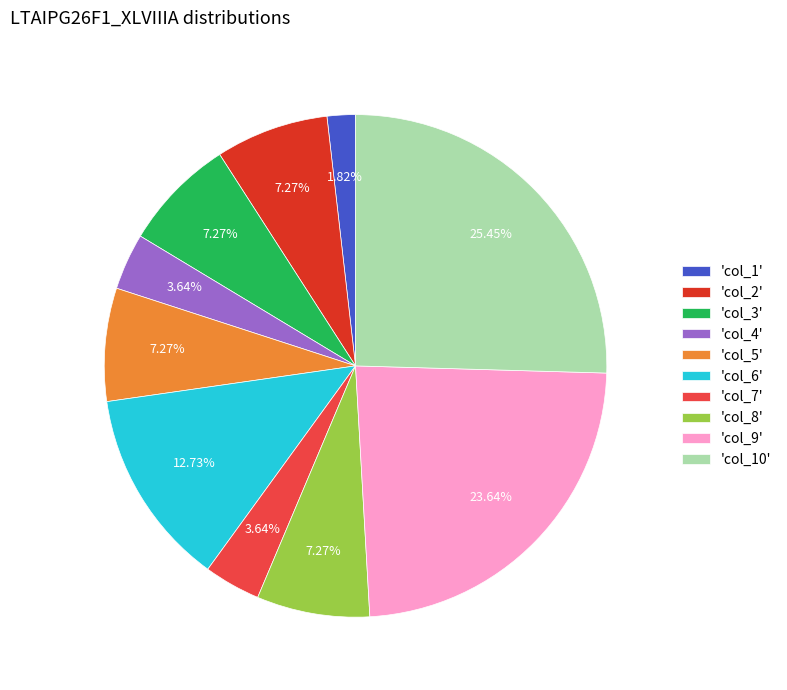

Which slice is the smallest?

'col_1'